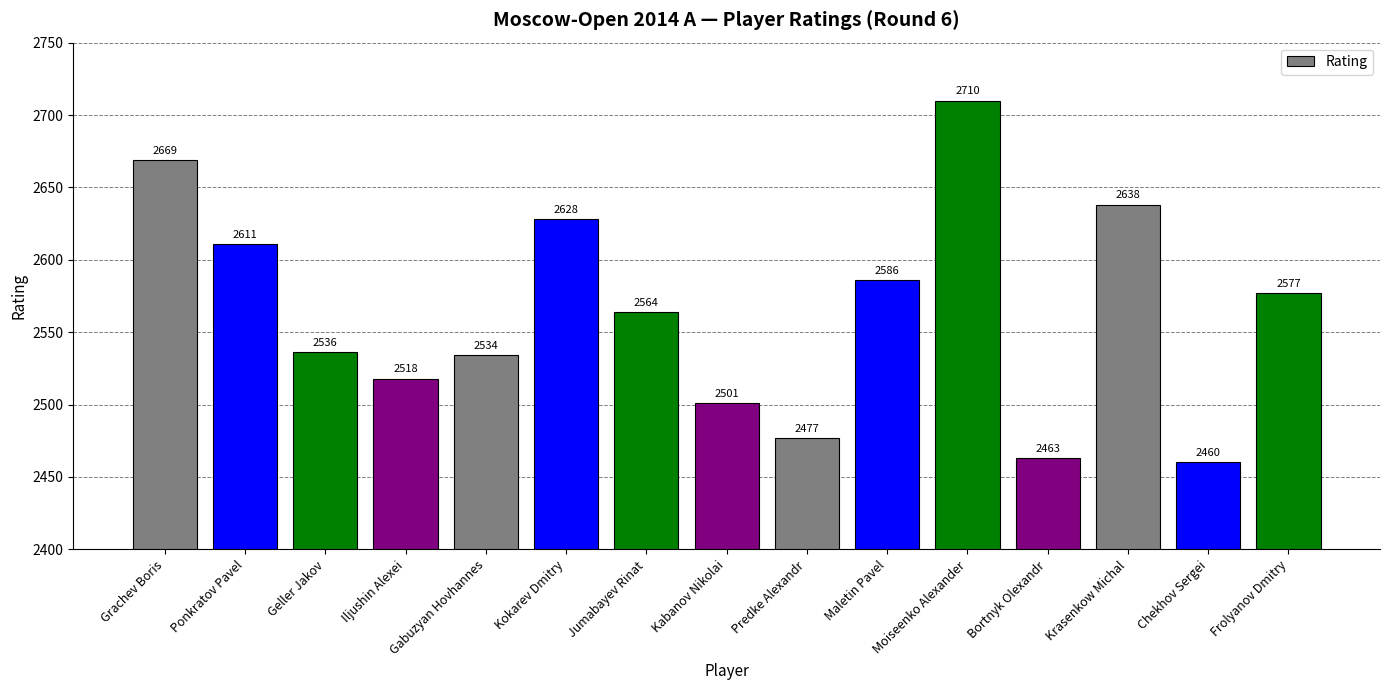

Which category has the lowest value across all series?

Chekhov Sergei